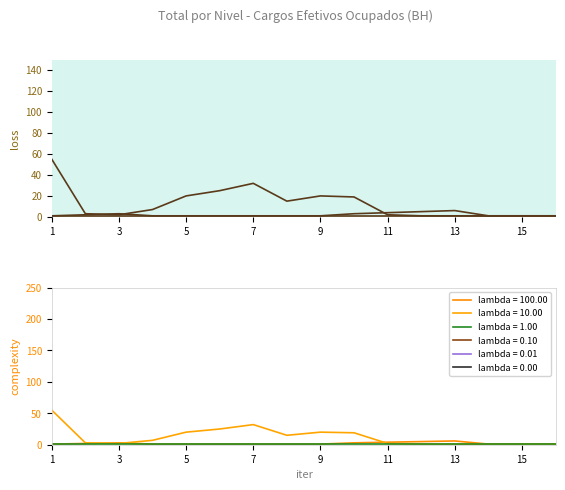

True or false: ESTATUTARIO - CARGO EFETIVO has more than 2 interior local peaks.

False